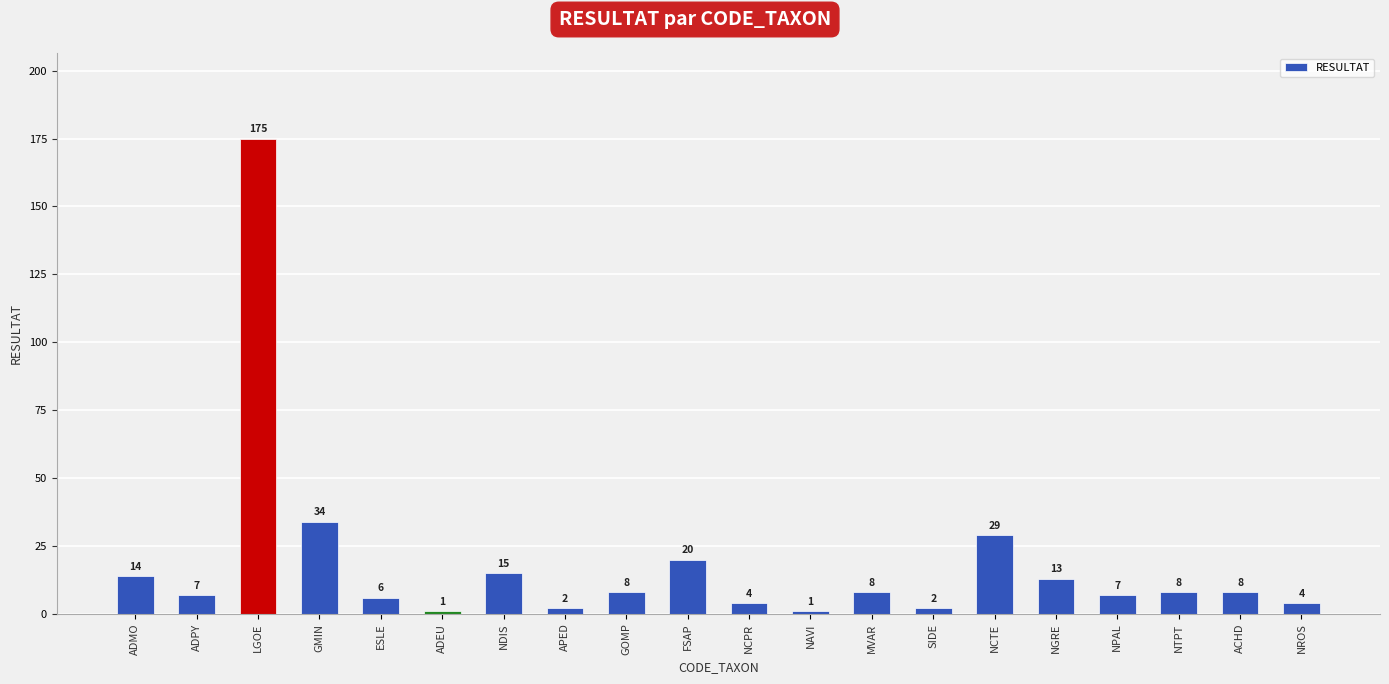

Reading right to left, extract all data points from this chart.

NROS=4	ACHD=8	NTPT=8	NPAL=7	NGRE=13	NCTE=29	SIDE=2	MVAR=8	NAVI=1	NCPR=4	FSAP=20	GOMP=8	APED=2	NDIS=15	ADEU=1	ESLE=6	GMIN=34	LGOE=175	ADPY=7	ADMO=14